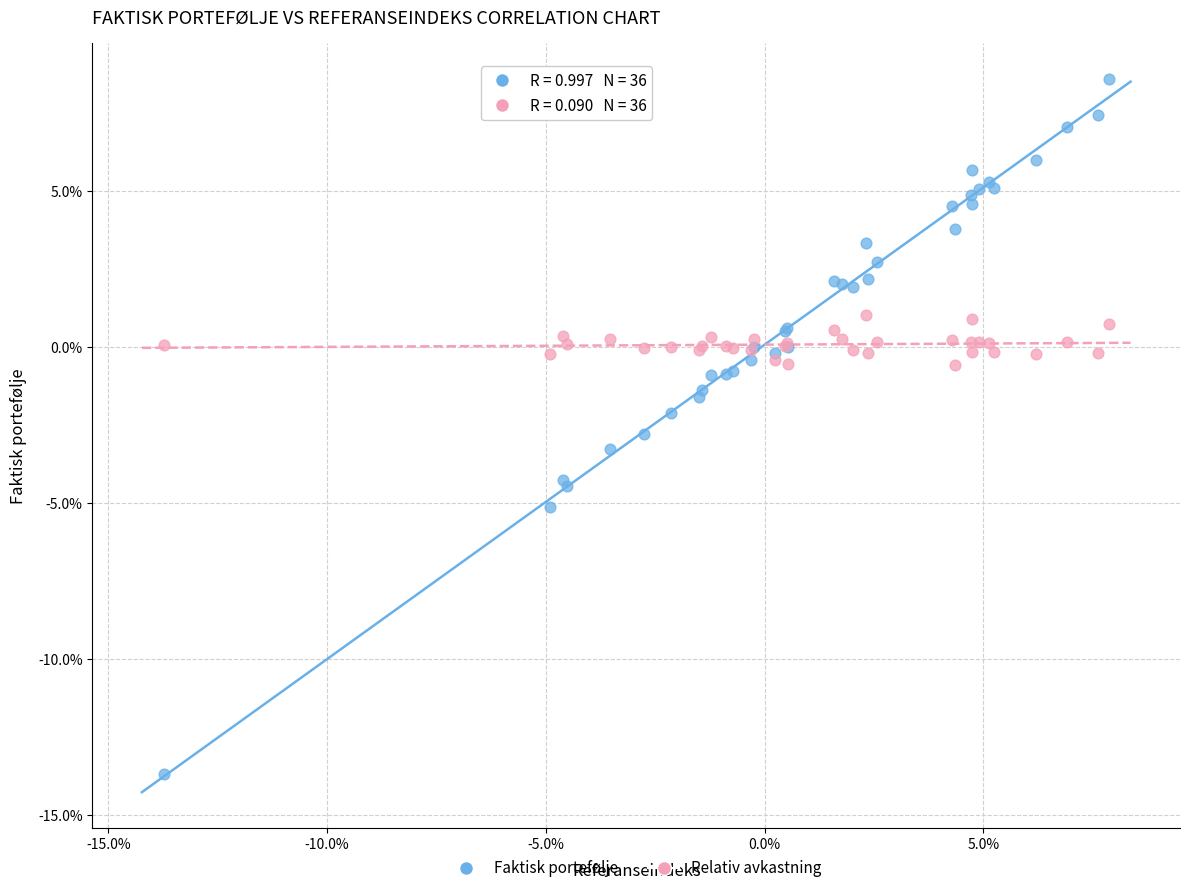

What are all the series names shown in the legend?

Faktisk portefølje, Relativ avkastning